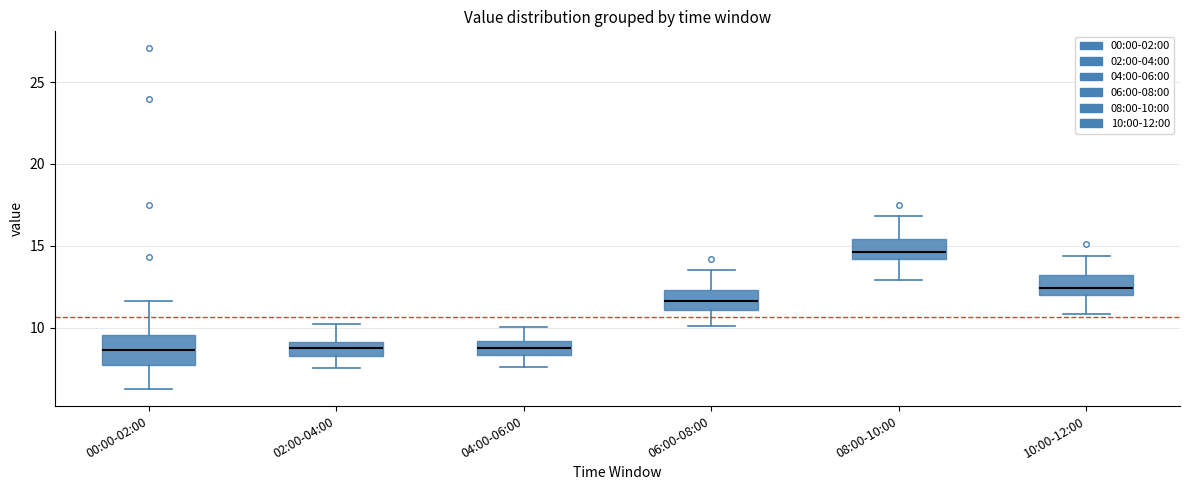

Comparing the boxes themselves (not the whiskers), which one is the tallest?

00:00-02:00